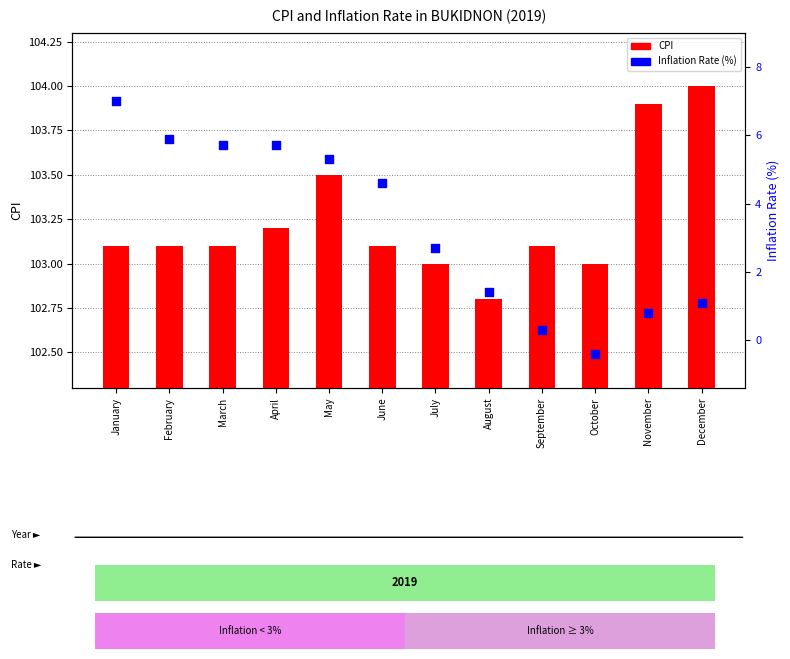

At which category is the sum across all series the highest?

January